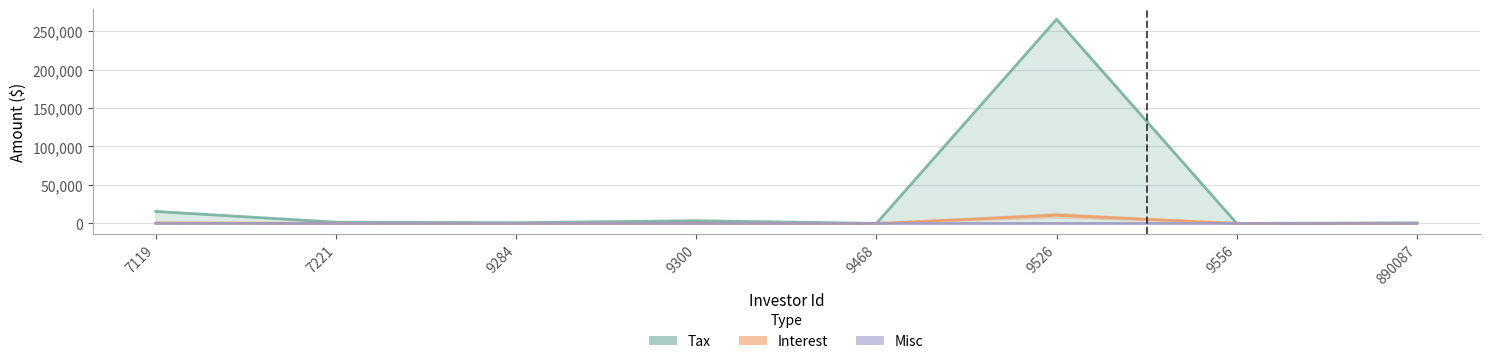

What is the sum of the Misc values at 9468 and 9284?

25.0